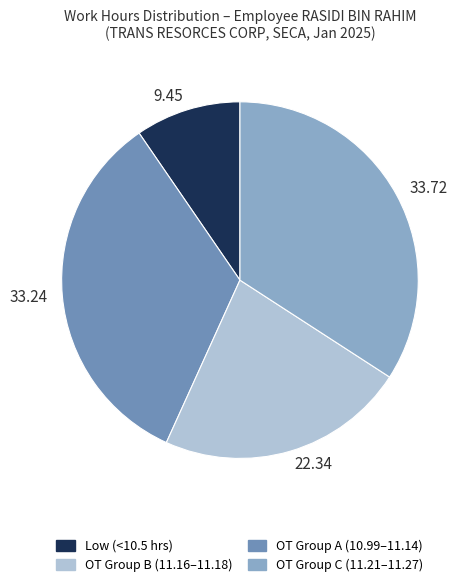

Count the number of slices in the pie.

4